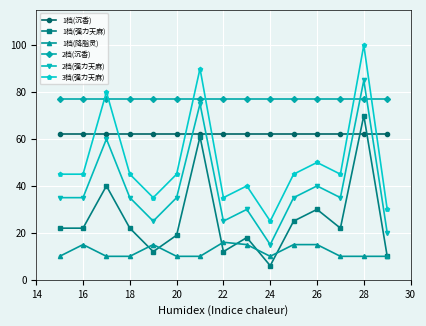

Rank the series by their average value, from highest to lowest.

2档(沉香), 1档(沉香), 3档(强力天麻), 2档(强力天麻), 1档(强力天麻), 1档(降脂灵)